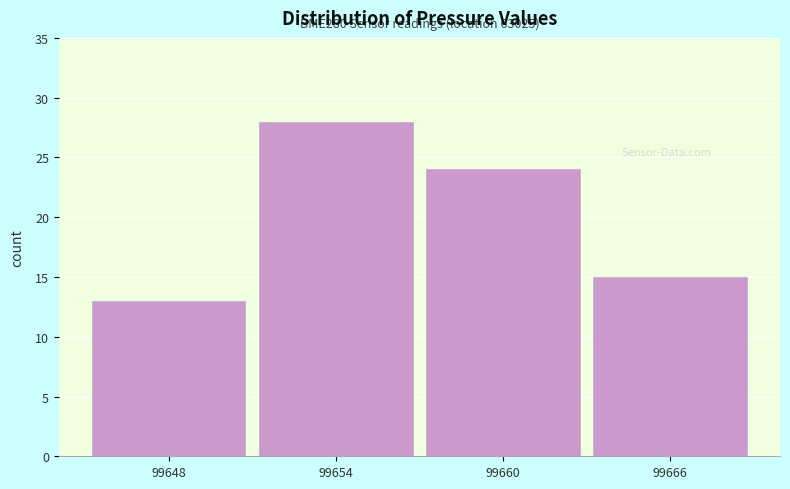

Reading left to right, list all the values displayed in this chart.

13	28	24	15